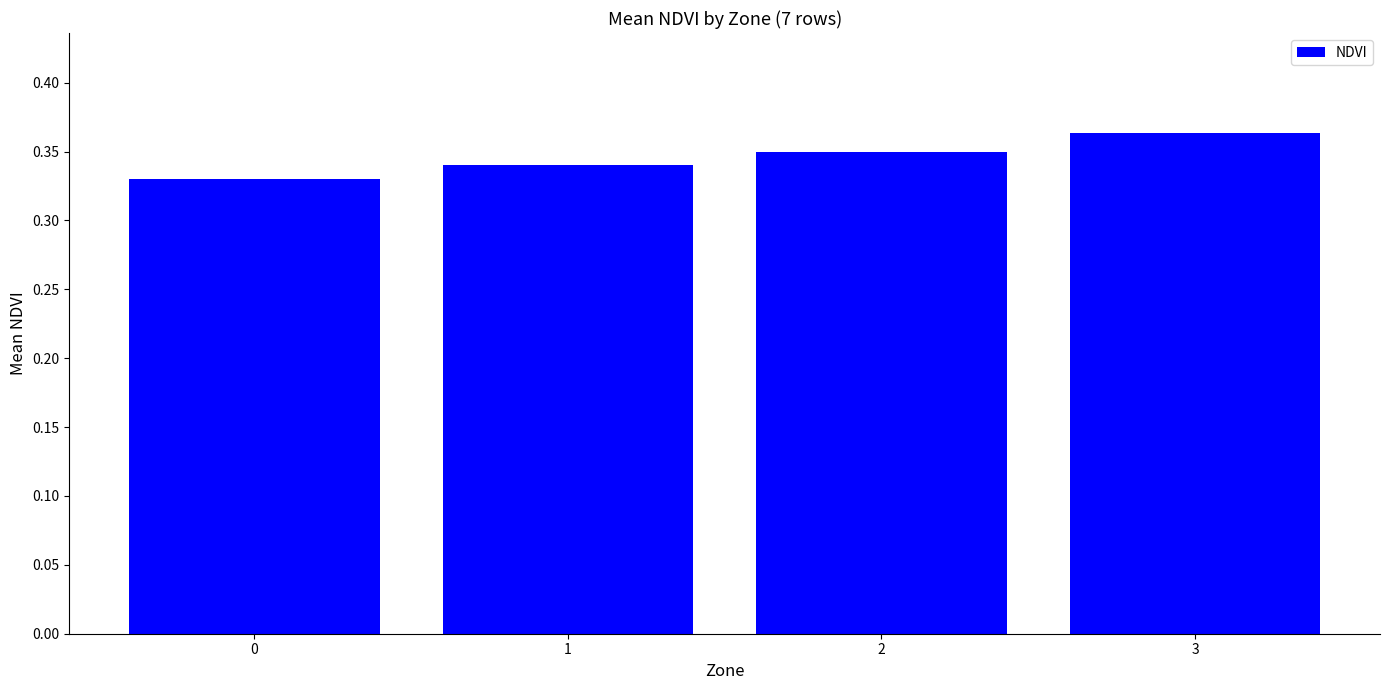

Are the bars grouped side by side (vs. stacked)?

No